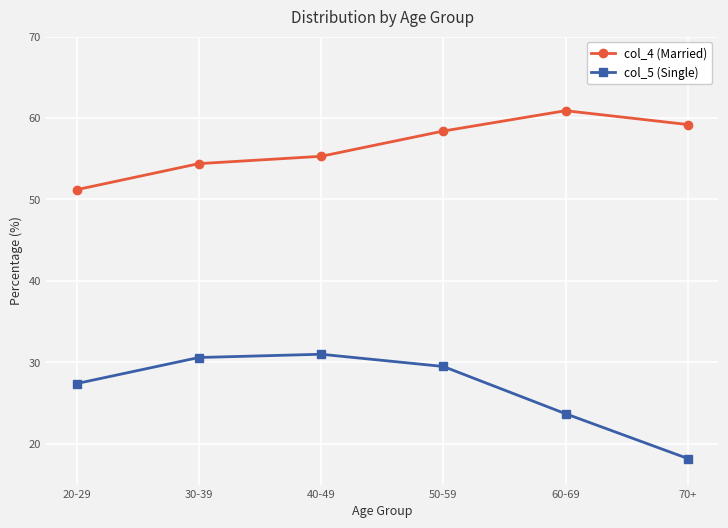

How many series are shown in this chart?

2